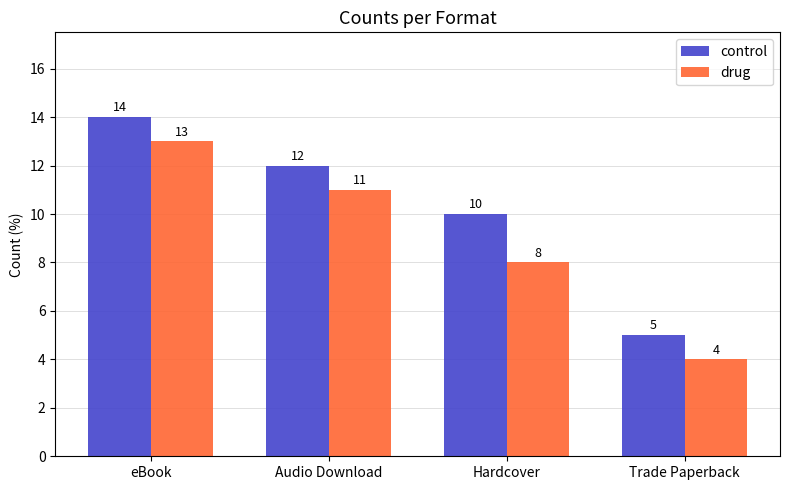

What are all the series names shown in the legend?

control, drug